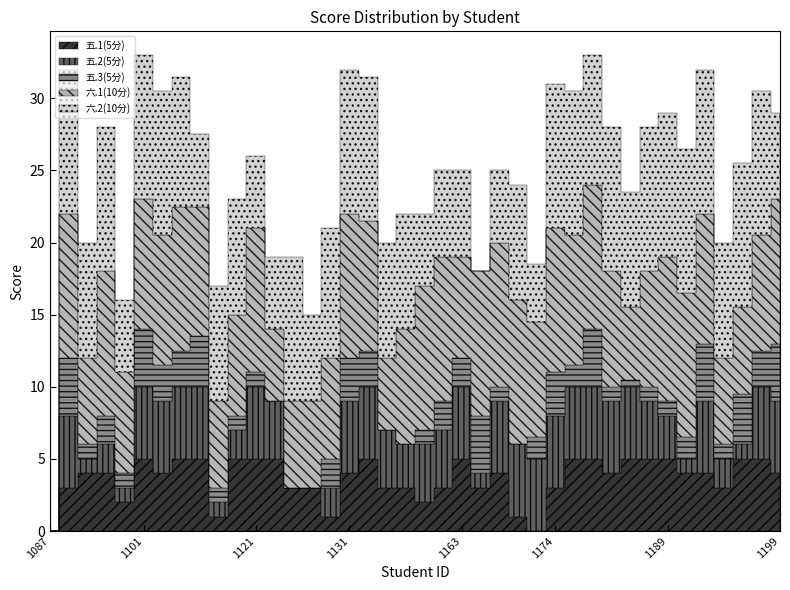

How many intersections are there between 六.2(10分) and 六.1(10分)?

7